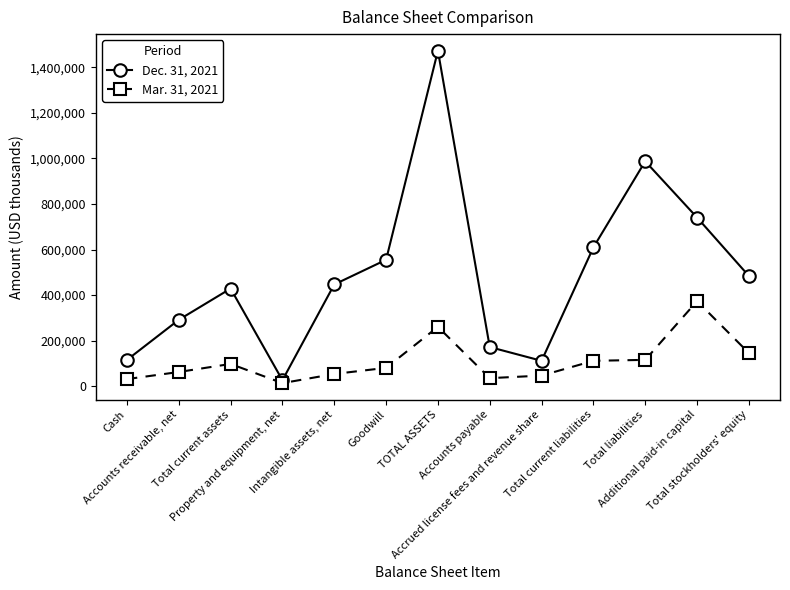

What is the sum of all Dec. 31, 2021 values?

6439927